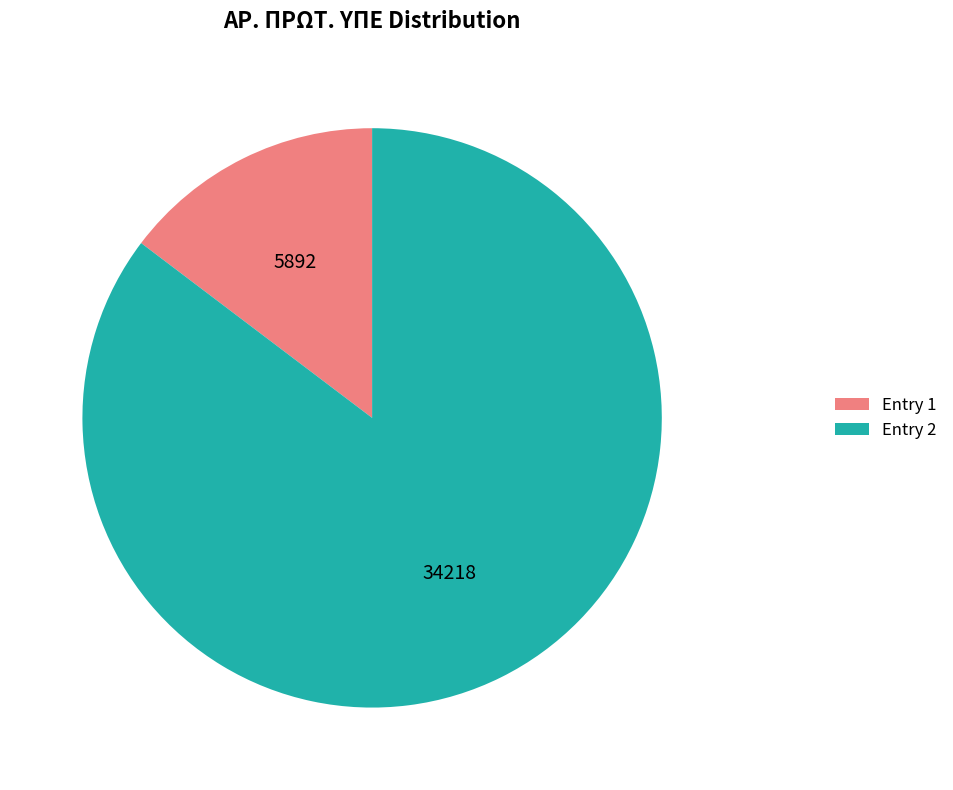

Is there any slice that represents more than half of the pie?

Yes